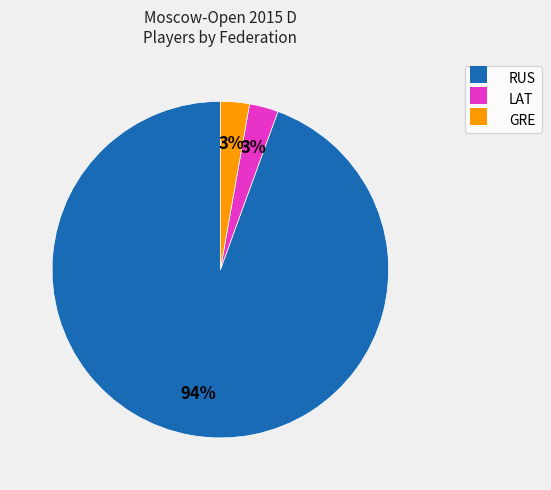

Is it true that RUS is 99% of the pie?

False